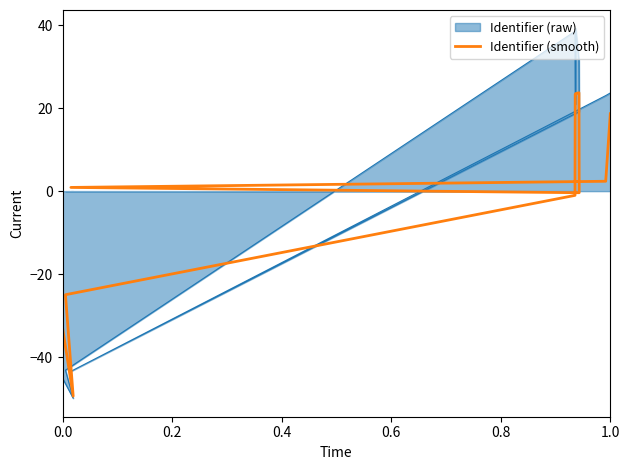

How many data points are less than 2?

6